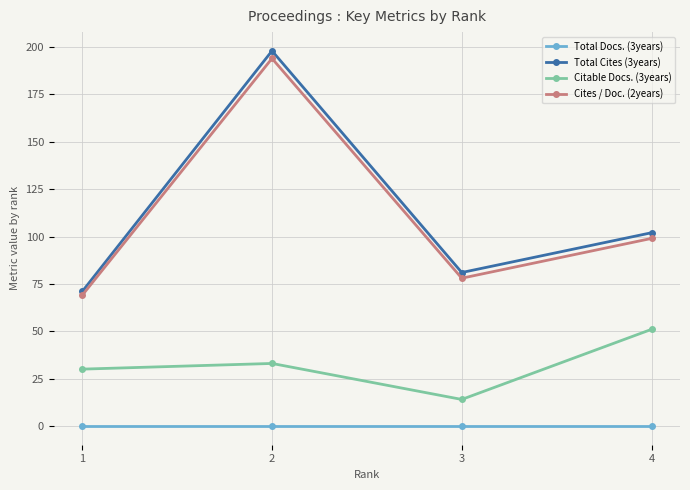

What is the maximum value shown in the chart?

198